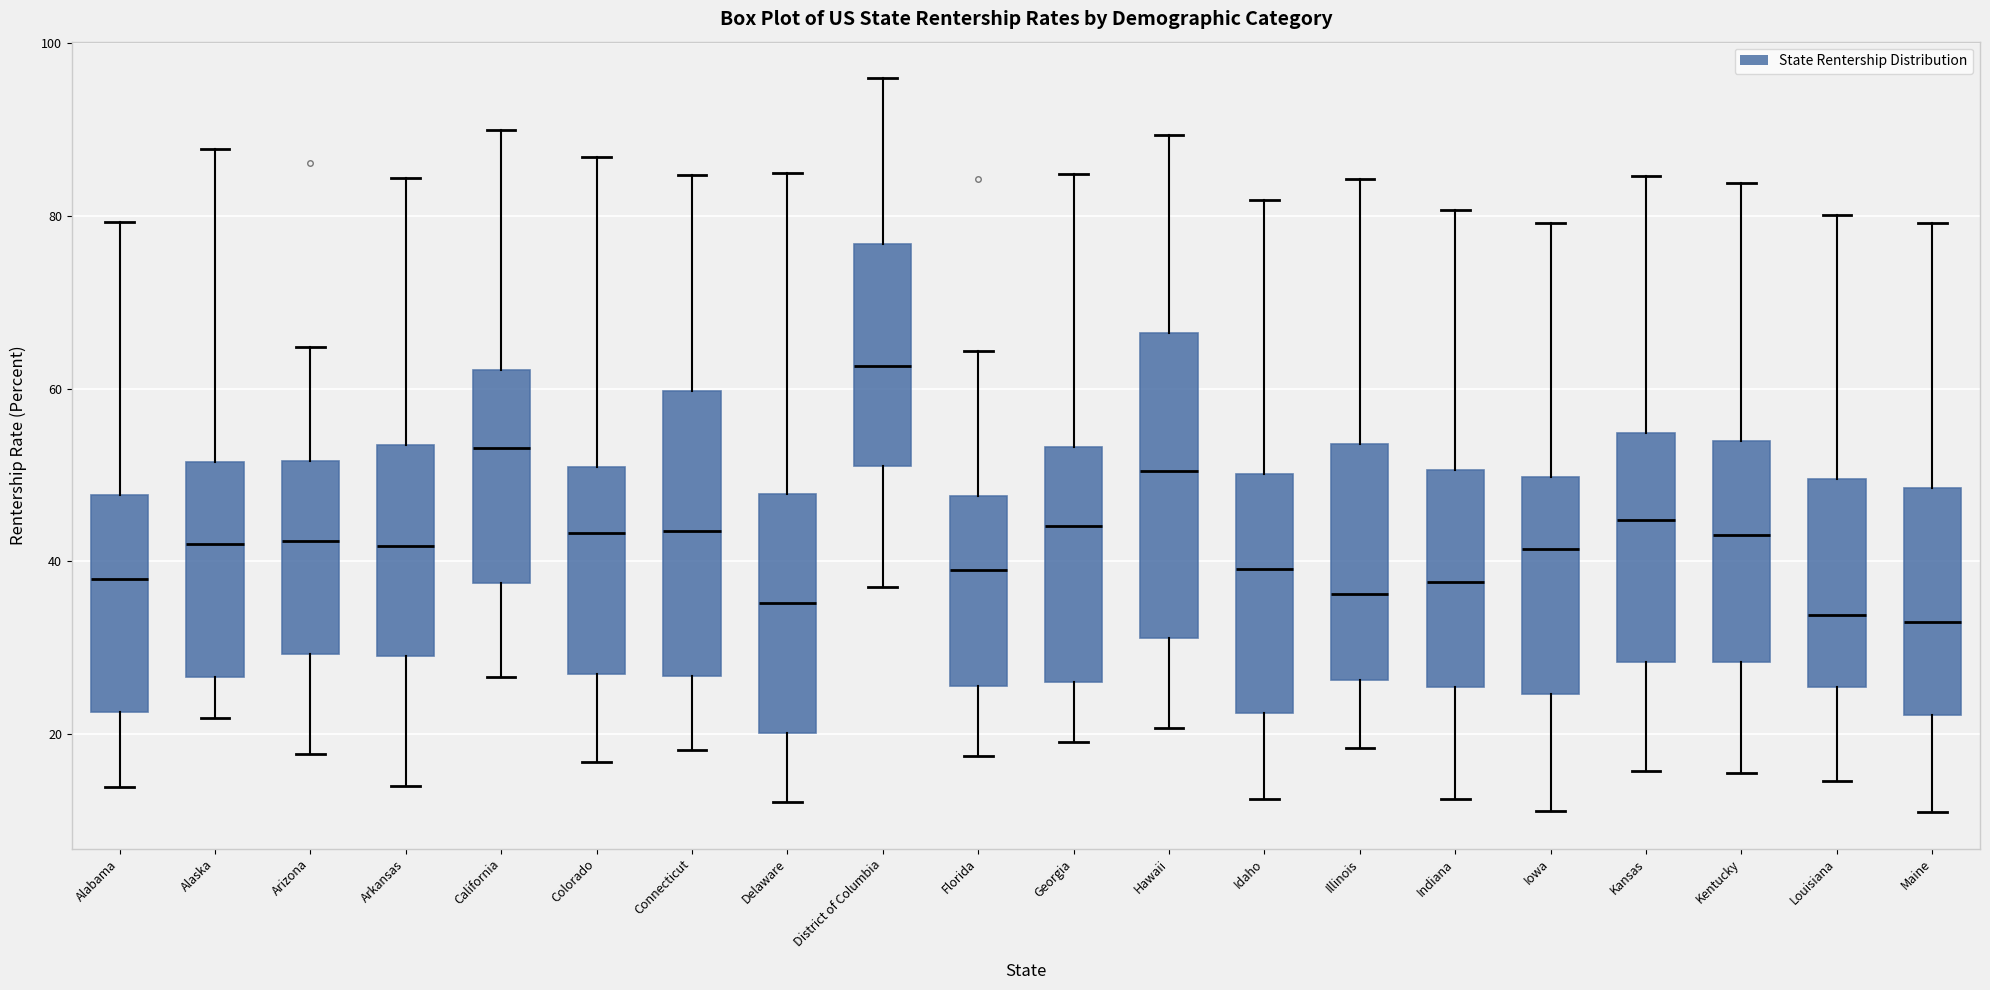

Reading left to right, read every box against the y-axis: the position of its median line, the range the box covers, and the ends of its whiskers. The values are not printed on the chart, so give them approximately, as read against the axis.

Alabama: median 38, box 22 to 48, whiskers 14 to 80
Alaska: median 42, box 26 to 52, whiskers 22 to 88
Arizona: median 42, box 30 to 52, whiskers 18 to 64
Arkansas: median 42, box 30 to 54, whiskers 14 to 84
California: median 54, box 38 to 62, whiskers 26 to 90
Colorado: median 44, box 26 to 50, whiskers 16 to 86
Connecticut: median 44, box 26 to 60, whiskers 18 to 84
Delaware: median 36, box 20 to 48, whiskers 12 to 84
District of Columbia: median 62, box 52 to 76, whiskers 38 to 96
Florida: median 40, box 26 to 48, whiskers 18 to 64
Georgia: median 44, box 26 to 54, whiskers 20 to 84
Hawaii: median 50, box 32 to 66, whiskers 20 to 90
Idaho: median 40, box 22 to 50, whiskers 12 to 82
Illinois: median 36, box 26 to 54, whiskers 18 to 84
Indiana: median 38, box 26 to 50, whiskers 12 to 80
Iowa: median 42, box 24 to 50, whiskers 12 to 80
Kansas: median 44, box 28 to 54, whiskers 16 to 84
Kentucky: median 44, box 28 to 54, whiskers 16 to 84
Louisiana: median 34, box 26 to 50, whiskers 14 to 80
Maine: median 34, box 22 to 48, whiskers 12 to 80